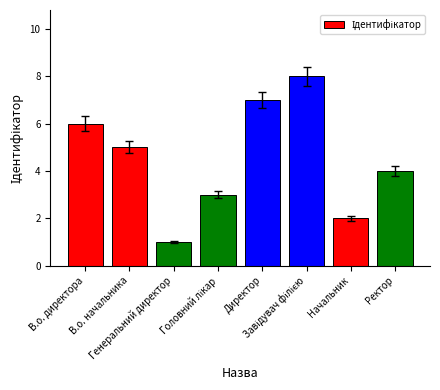

Does the chart contain stacked bars?

No